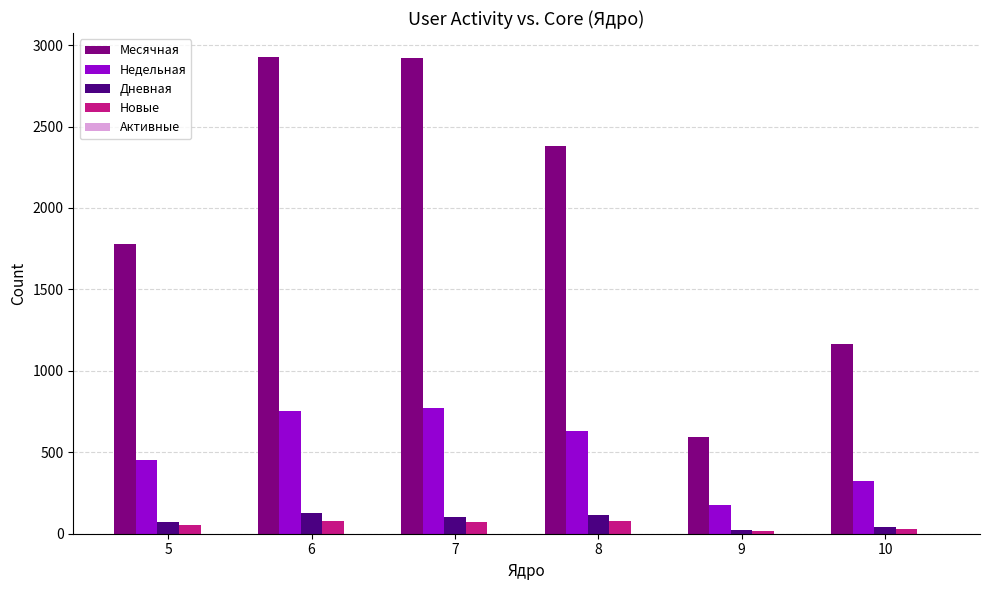

Is the value of Месячная at 6 greater than the value of Новые at 5?

Yes